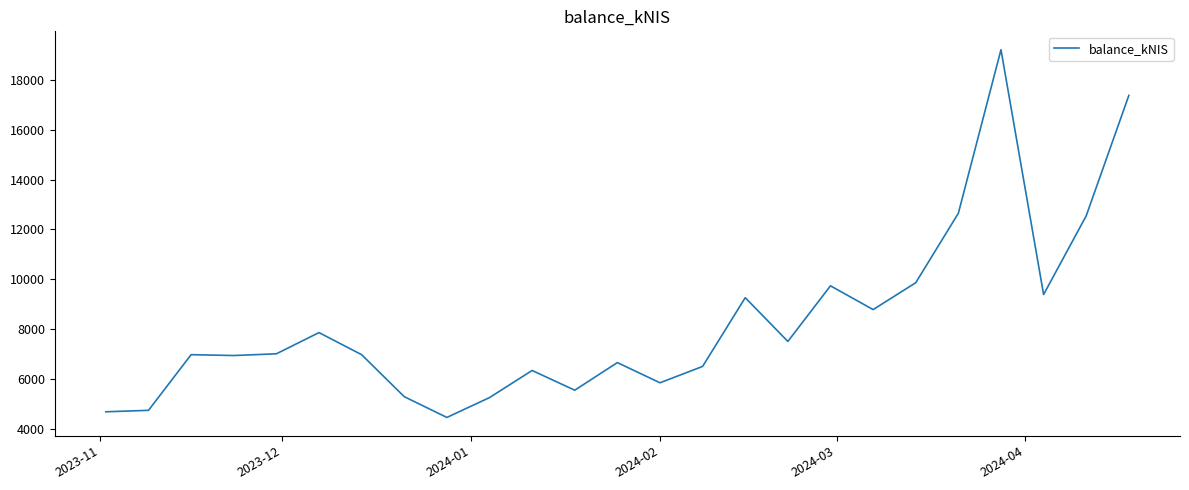

What is the smallest value displayed?

4448.1